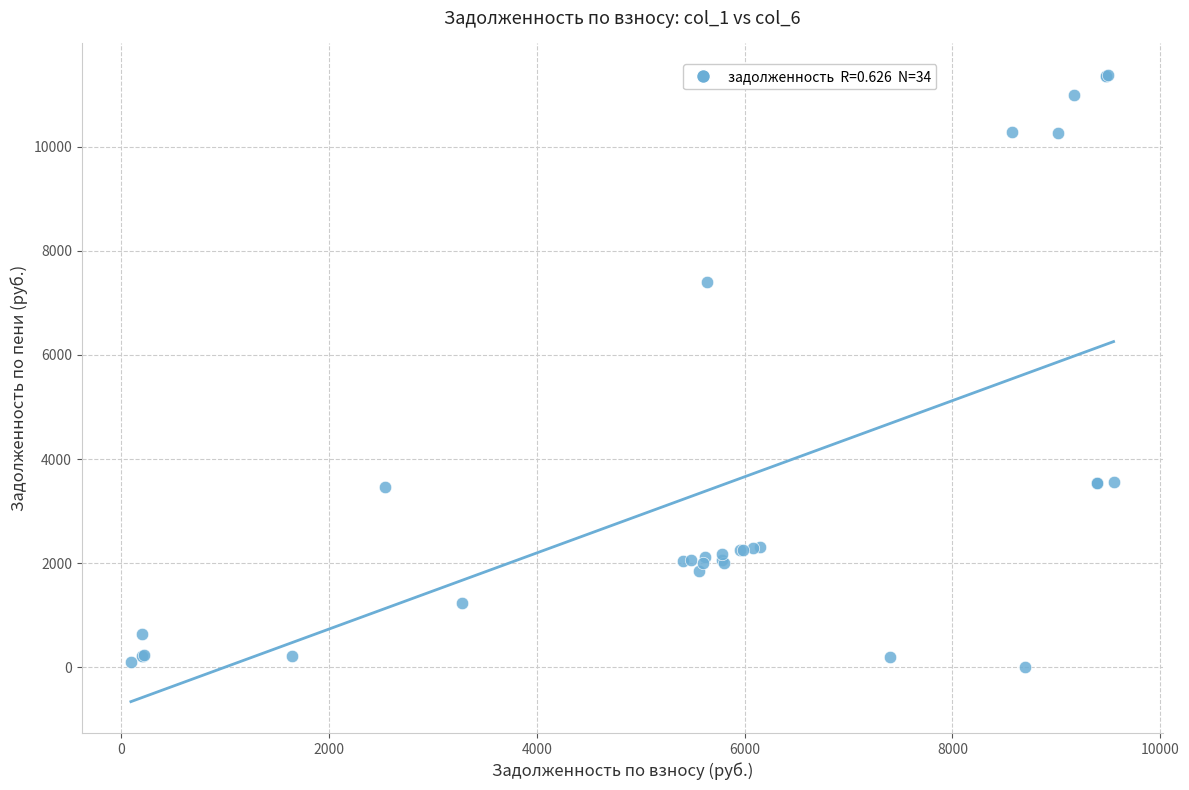

What Y value in the scatter plot is closest to 5692?

7408.7